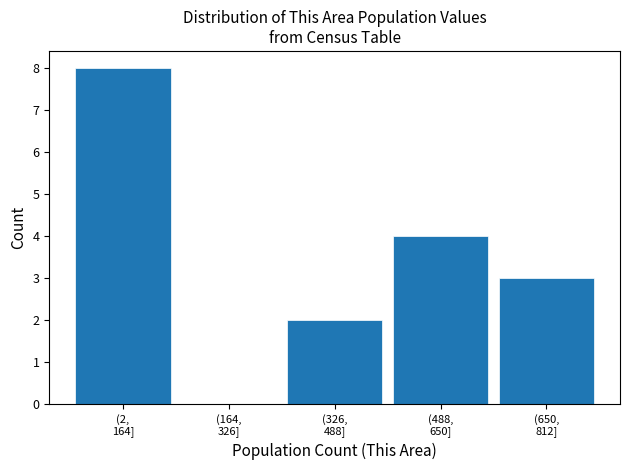

What is the sum of all values?

17